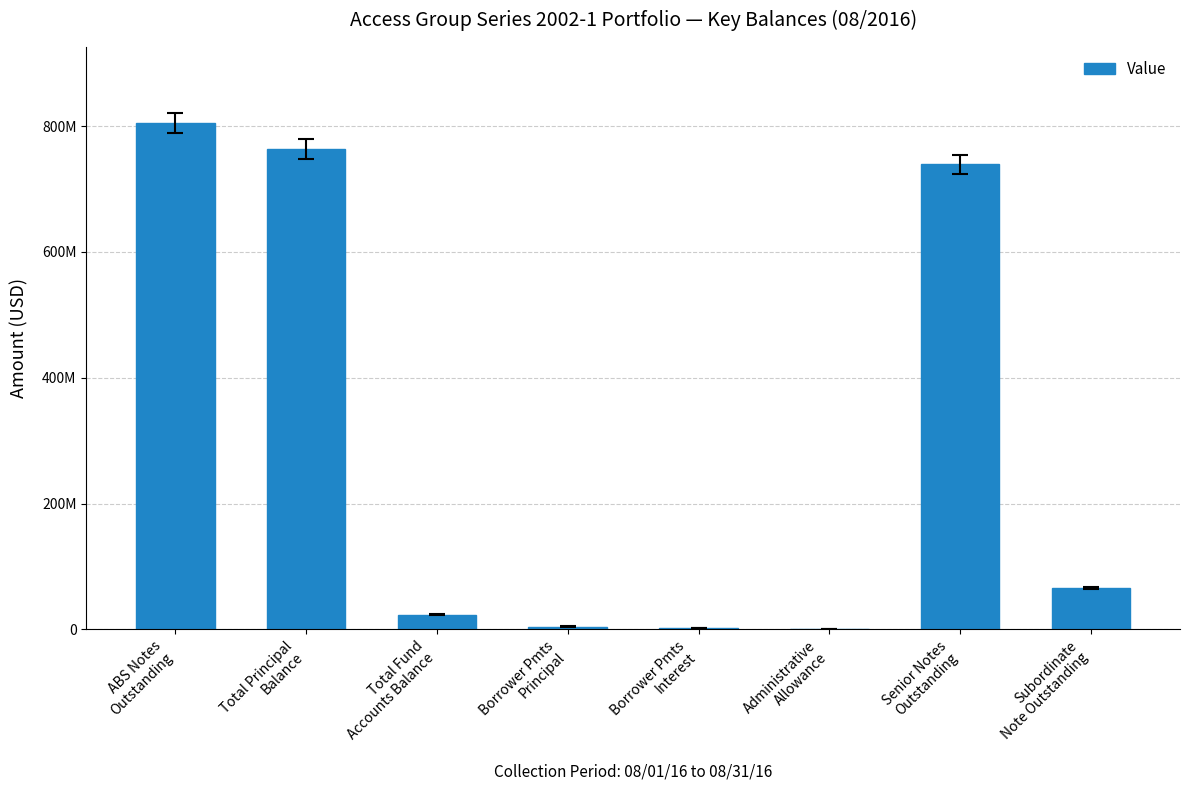

What is the value of the 5th bar from the left?

1565921.2